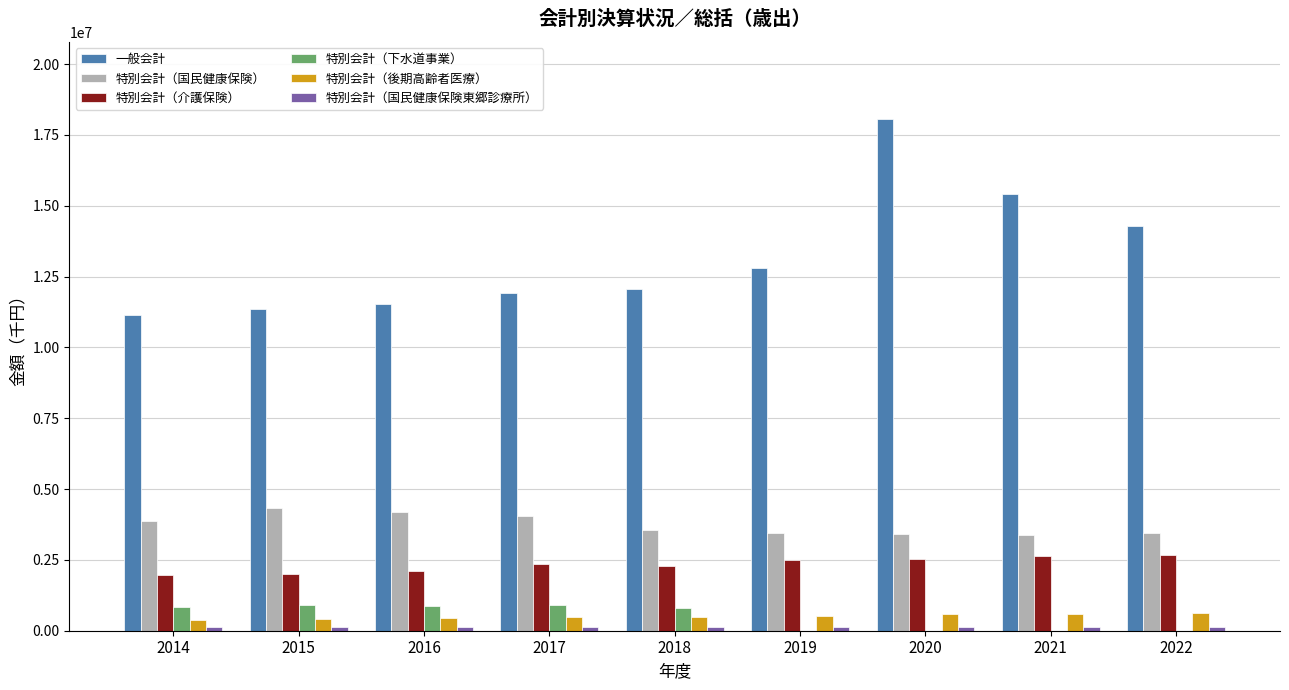

Is the value of 特別会計（介護保険） at 2017 greater than the value of 特別会計（国民健康保険） at 2018?

No